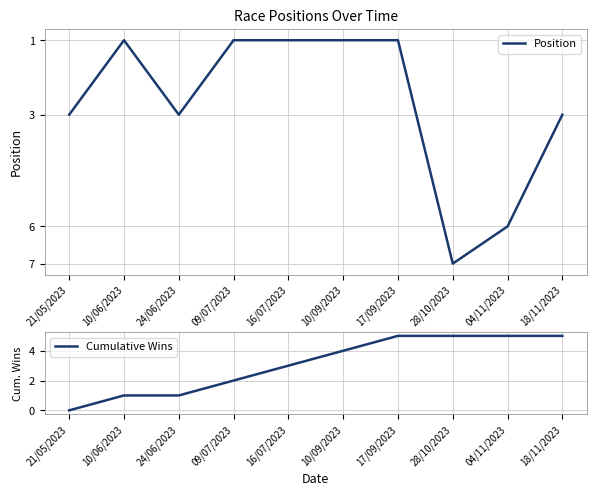

How many data points in Cumulative Wins are above 4?

4